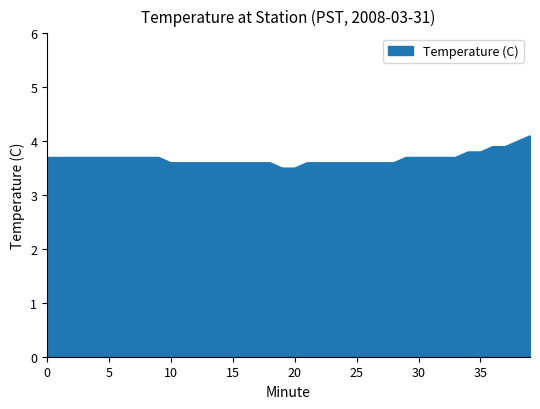

What is the average value?

3.7